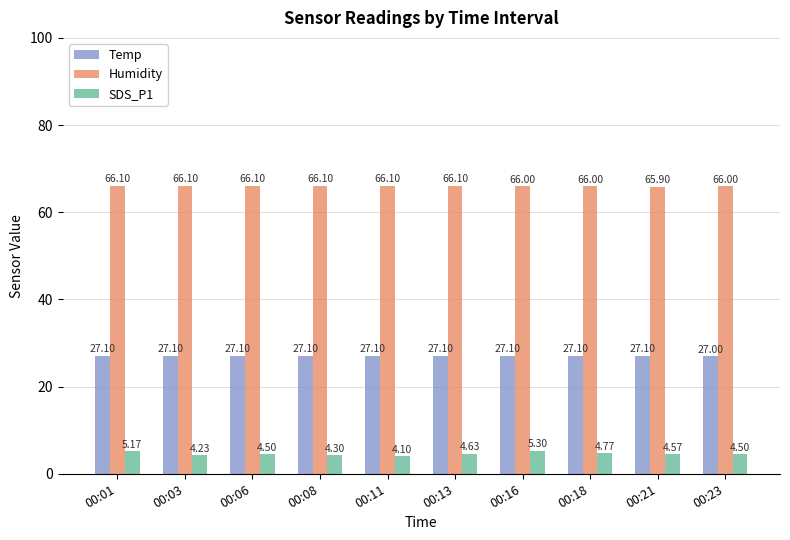

What is the sum of all SDS_P1 values?

46.1